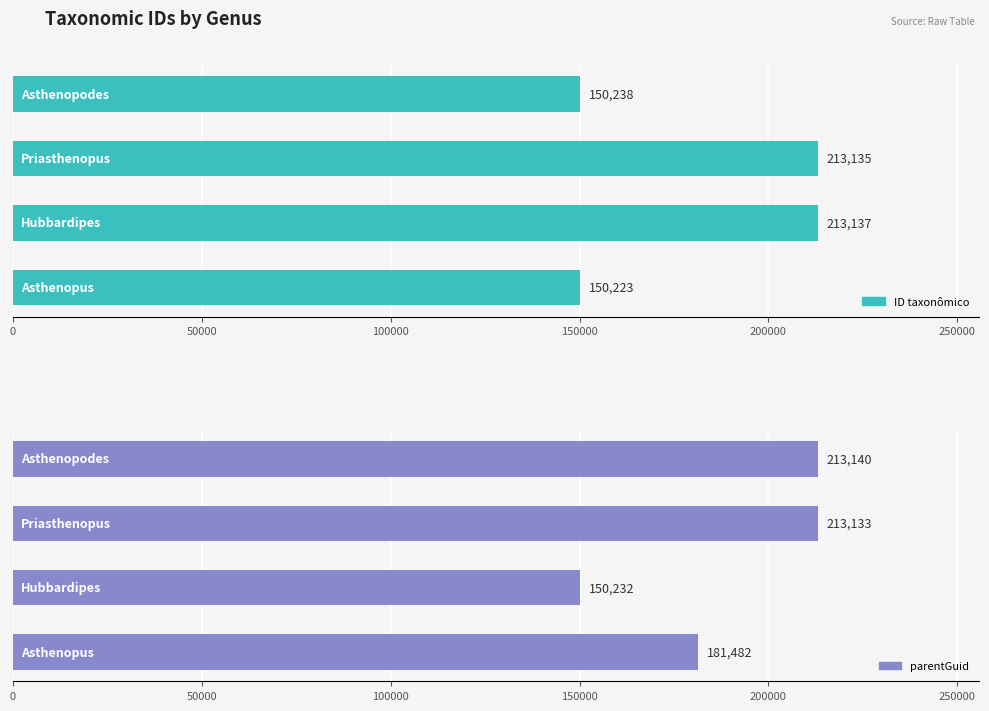

Between 0 and 150000, which series saw the biggest shift?

parentGuid